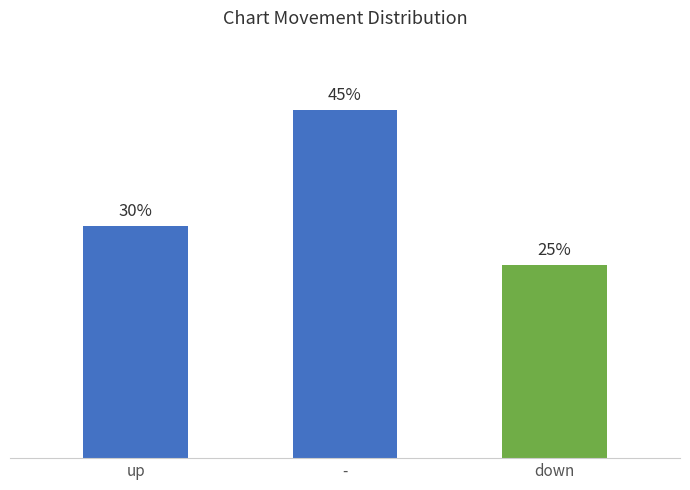

Rank the categories by value from lowest to highest.

down, up, -